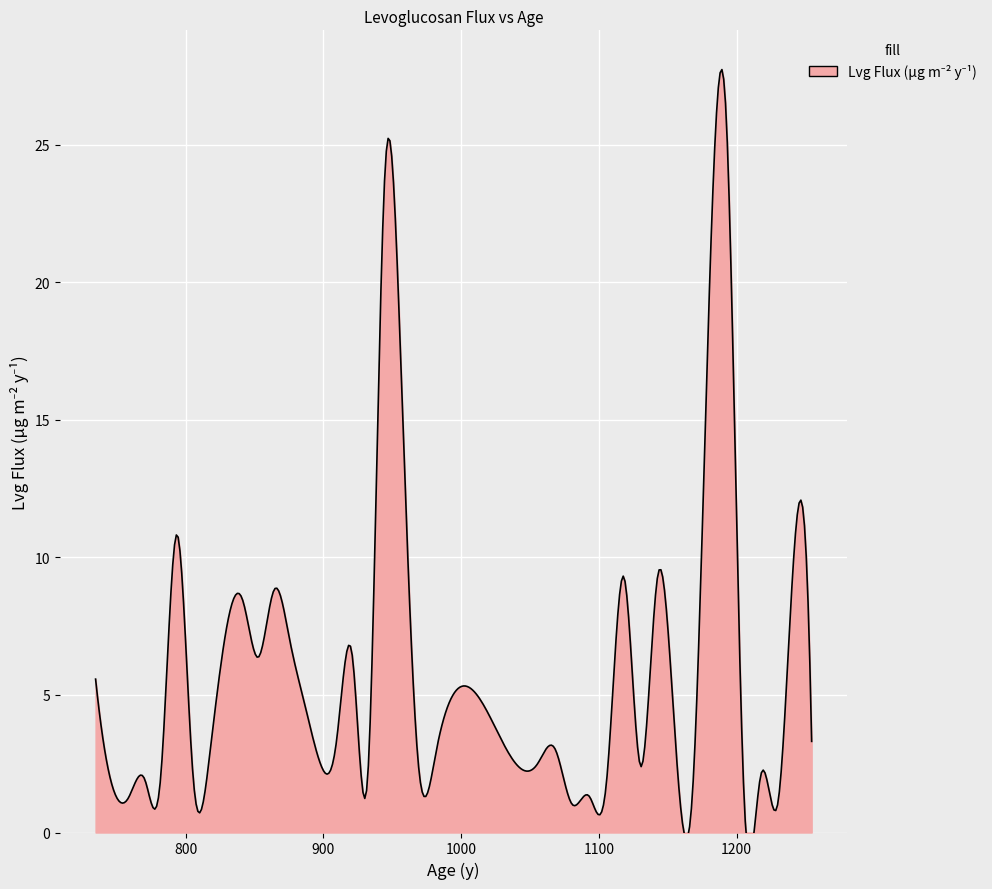

What is the approximate value at 23?

1.0